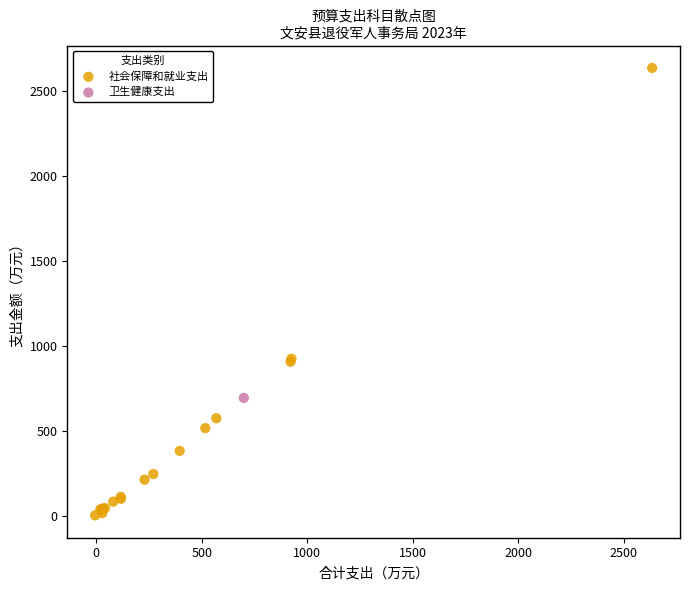

What are all the series names shown in the legend?

社会保障和就业支出, 卫生健康支出